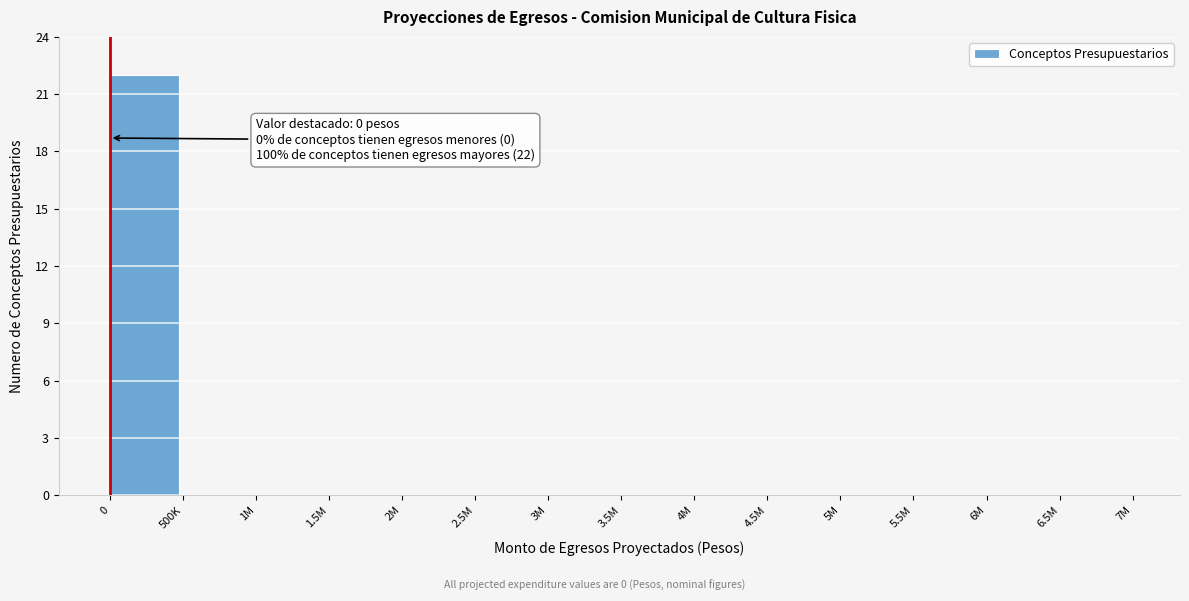

Reading left to right, what are all the values shown in this chart?

0=22	500K=0	1M=0	1.5M=0	2M=0	2.5M=0	3M=0	3.5M=0	4M=0	4.5M=0	5M=0	5.5M=0	6M=0	6.5M=0